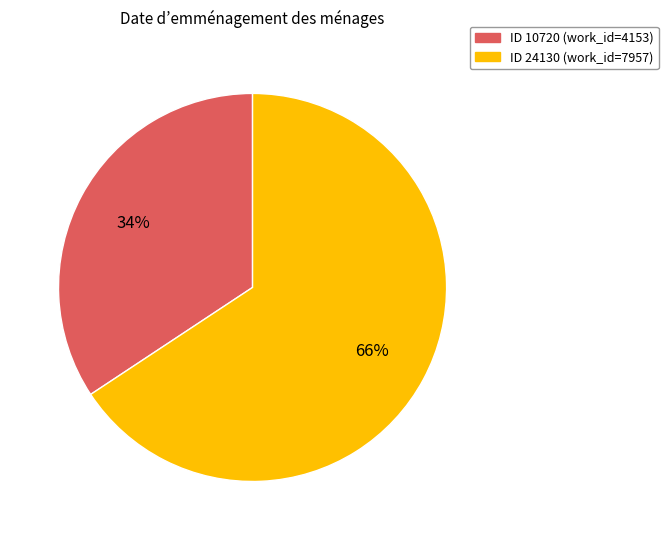

How many segments does this pie chart have?

2